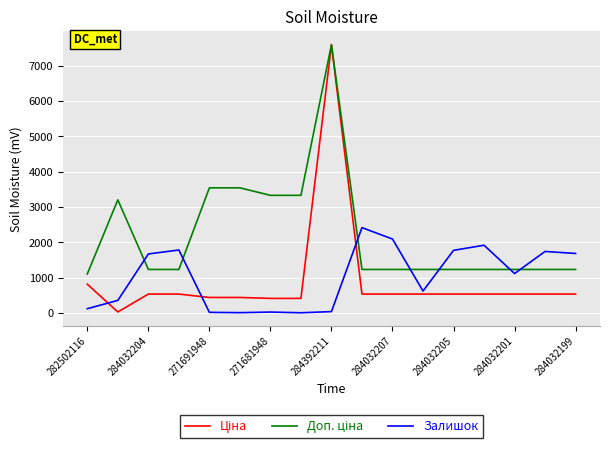

What is the highest value of the Залишок series?

2419.0